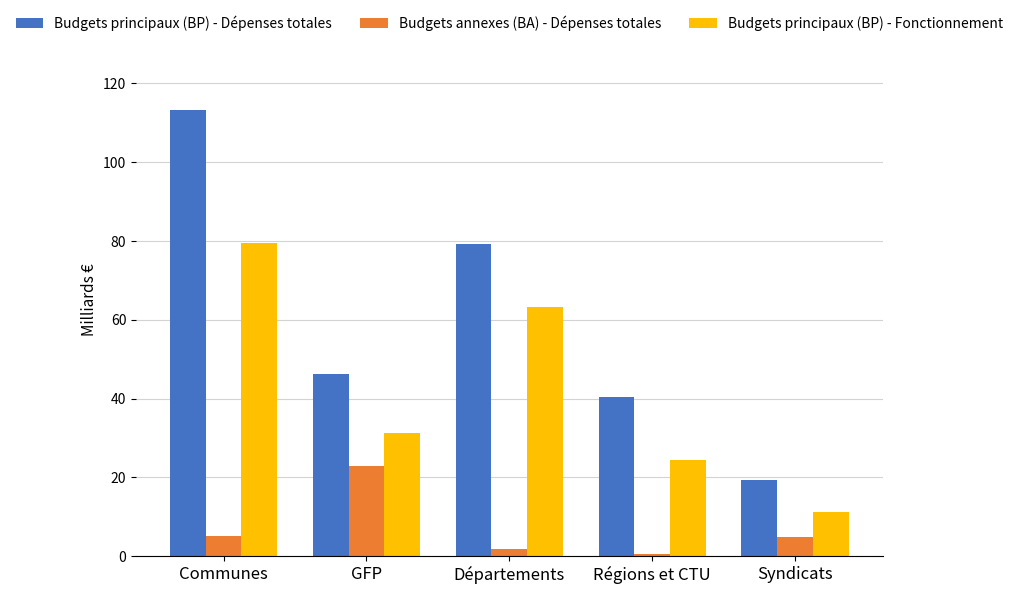

At Régions et CTU, list the series in order from largest to smallest.

Budgets principaux (BP) - Dépenses totales, Budgets principaux (BP) - Fonctionnement, Budgets annexes (BA) - Dépenses totales